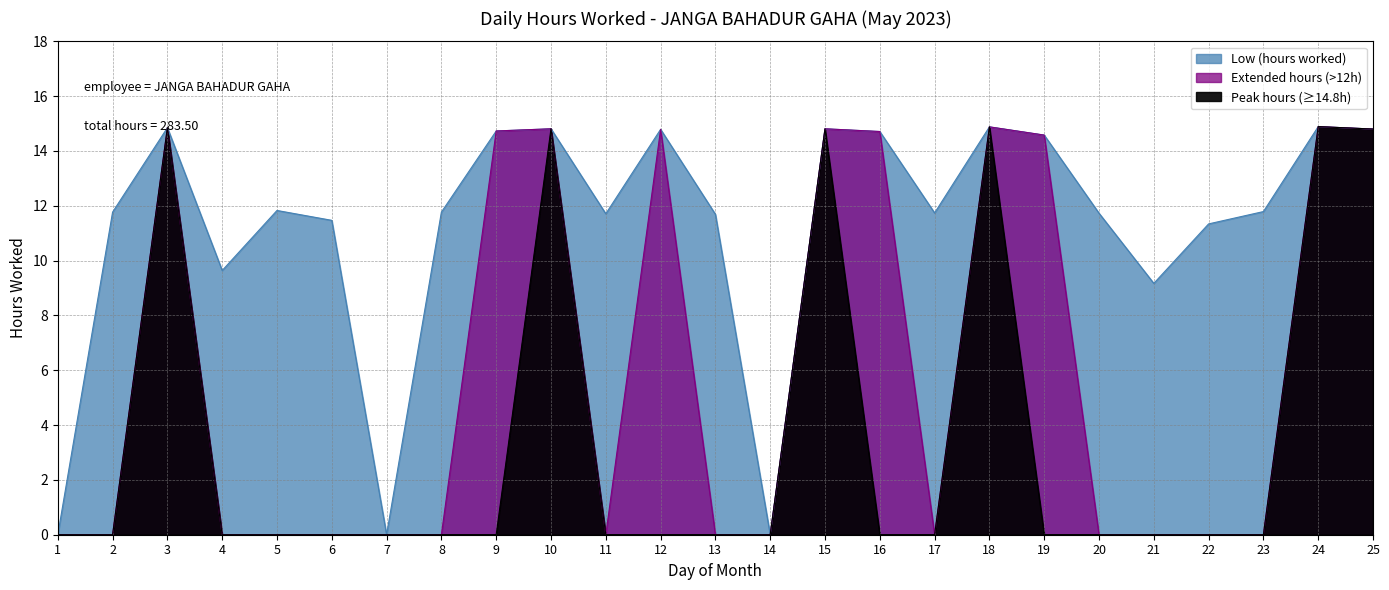

Count the number of values greater than 11.

20